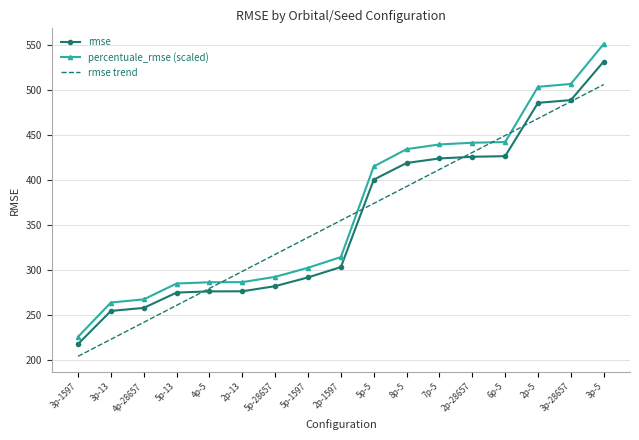

What is the total value across all series at 2p-13?

862.1